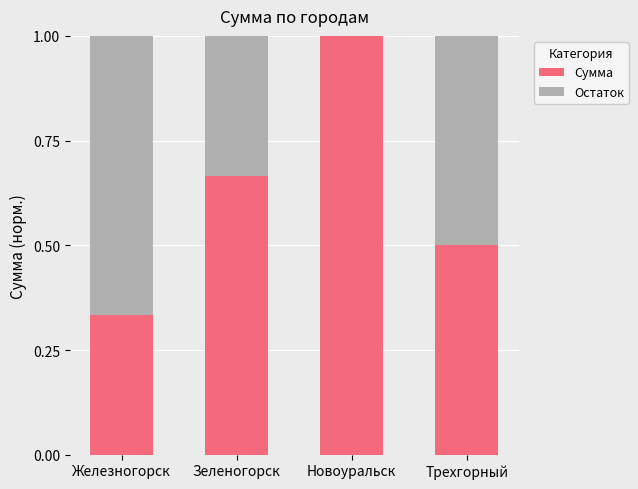

What is the total value across all series at Зеленогорск?

1.0